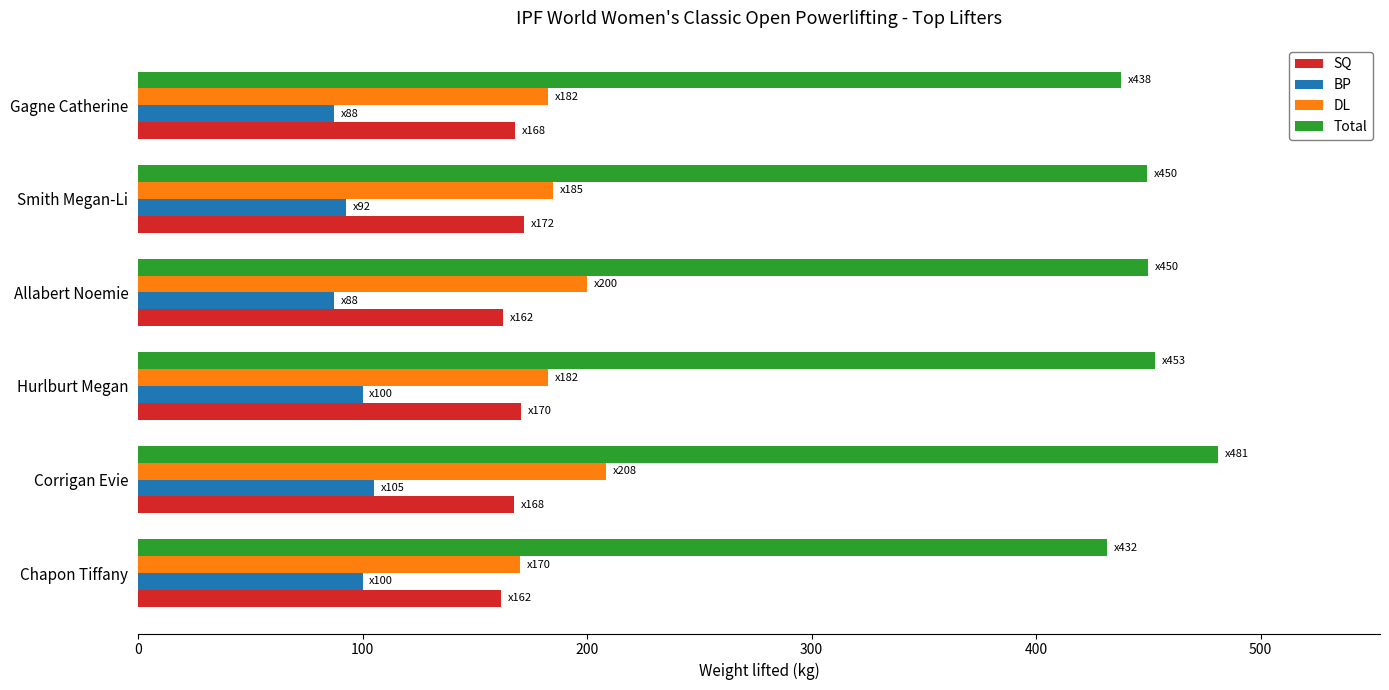

Read the Total value at Hurlburt Megan.

453.0